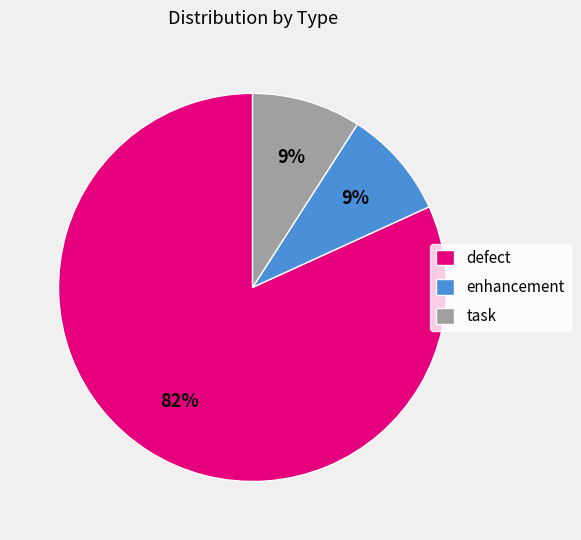

Which slice represents more than half of the pie?

defect